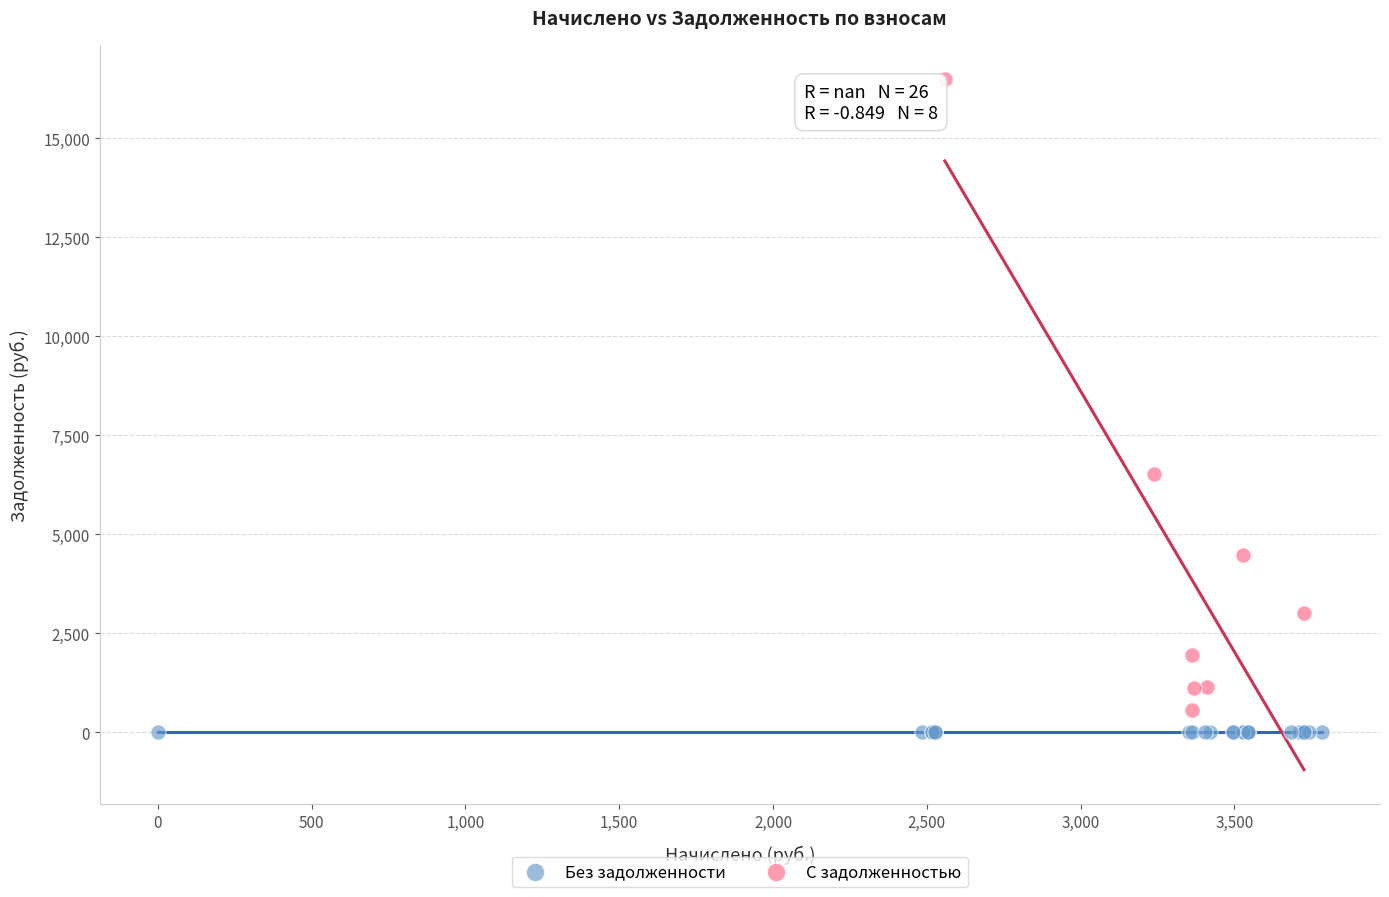

Which series reaches the maximum Y coordinate?

С задолженностью